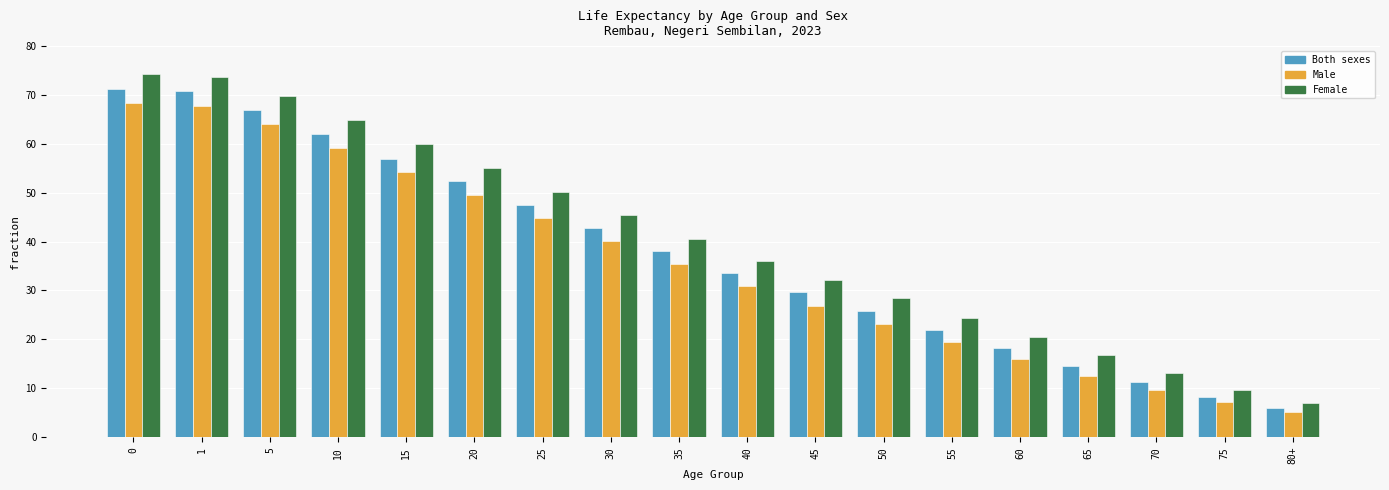

At how many categories does at least one series exceed 64?

4